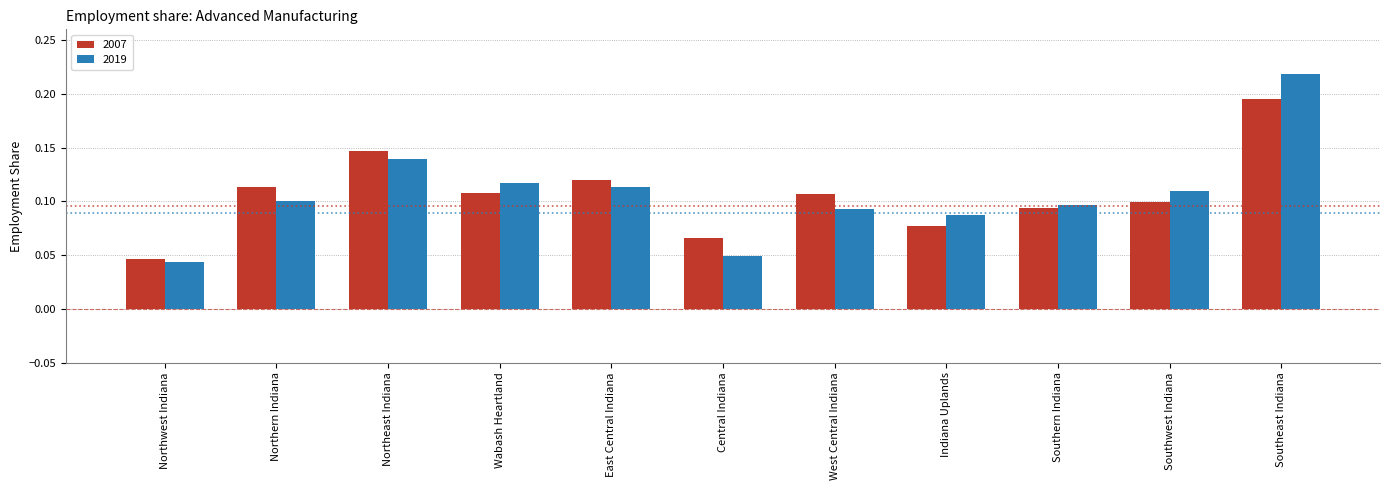

Which series has the largest range (max minus min)?

2019